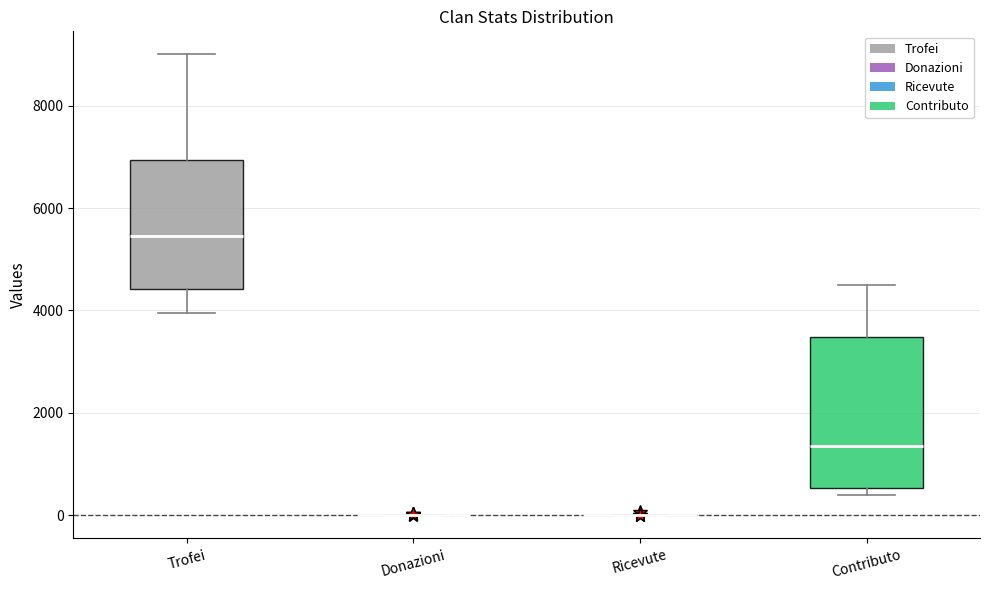

Comparing the boxes themselves (not the whiskers), which one is the tallest?

Contributo